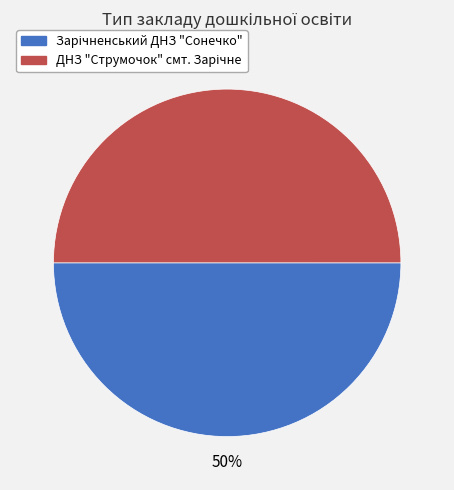

To the nearest percent, what is the average slice percentage?

50%